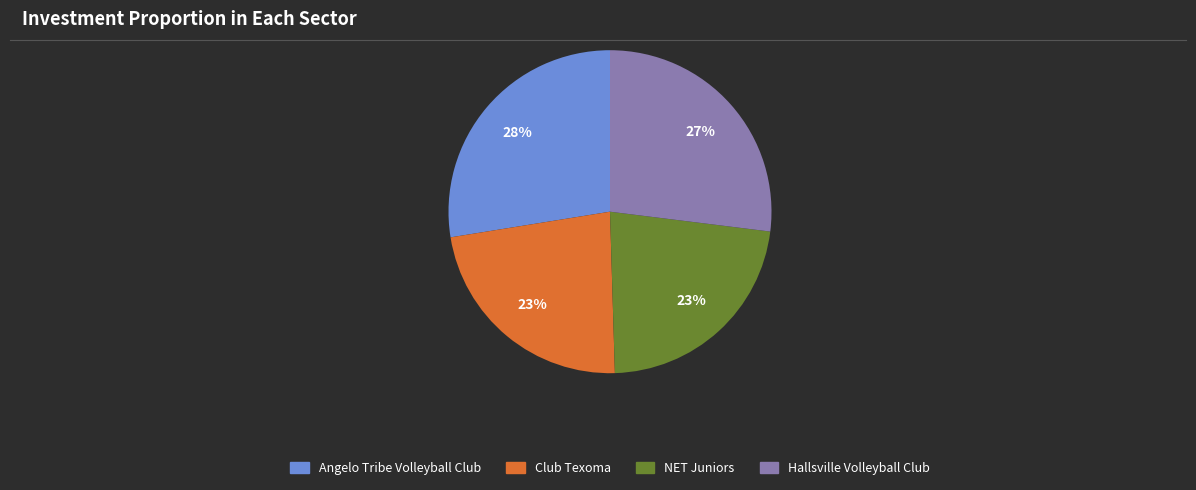

To the nearest percent, what is the difference between the largest and smallest slice percentages?

5%